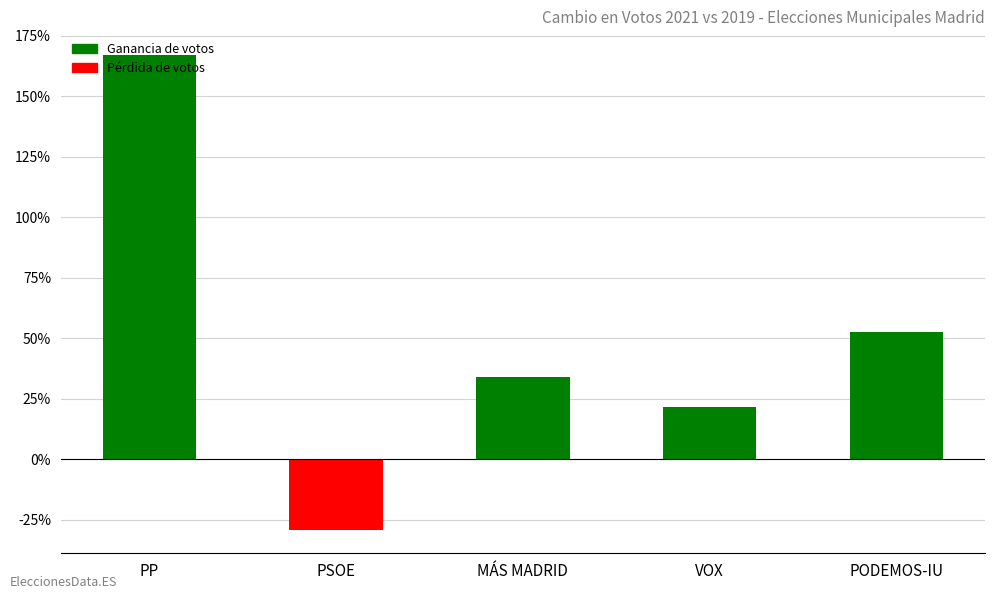

Are the bars horizontal?

No